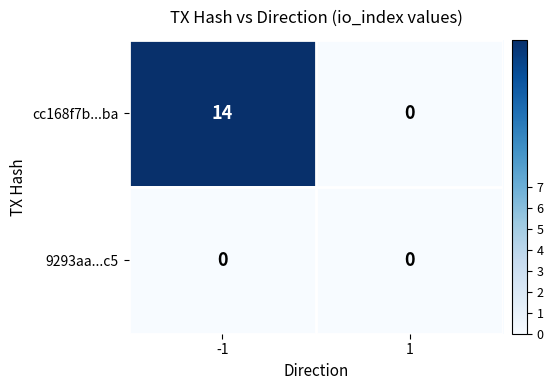

List the series in order of their peak value, highest first.

cc168f7b...ba, 9293aa...c5